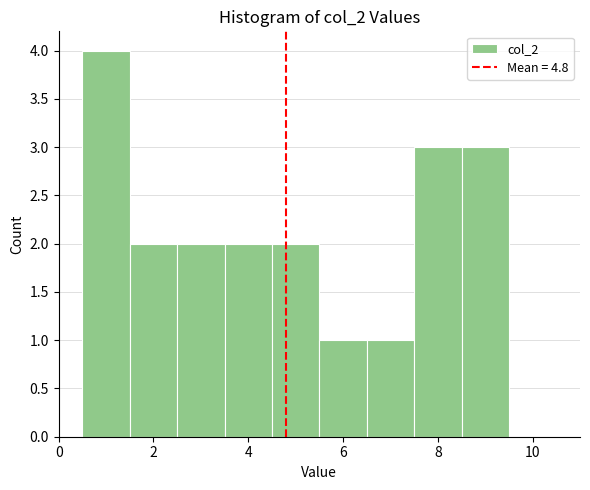

How tall is the bar that spans 2.5 to 3.5 on the x-axis? Neither the bar edges nor the heights are printed on the chart, so give them approximately, as read against the axes.

2